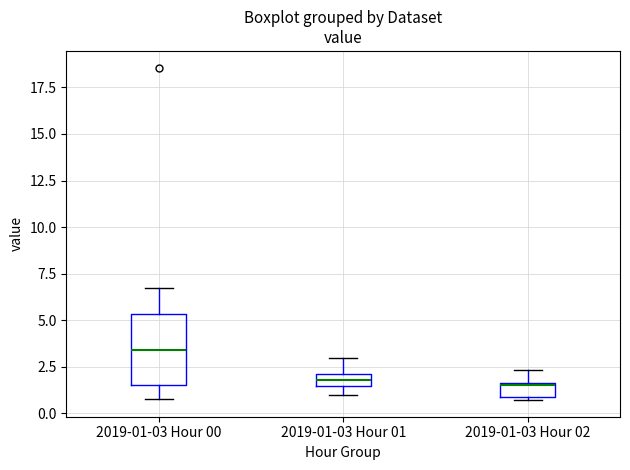

Where is the lower edge of the box for 2019-01-03 Hour 02 on the y-axis? The values are not printed on the chart, so give them approximately, as read against the axis.

1.0